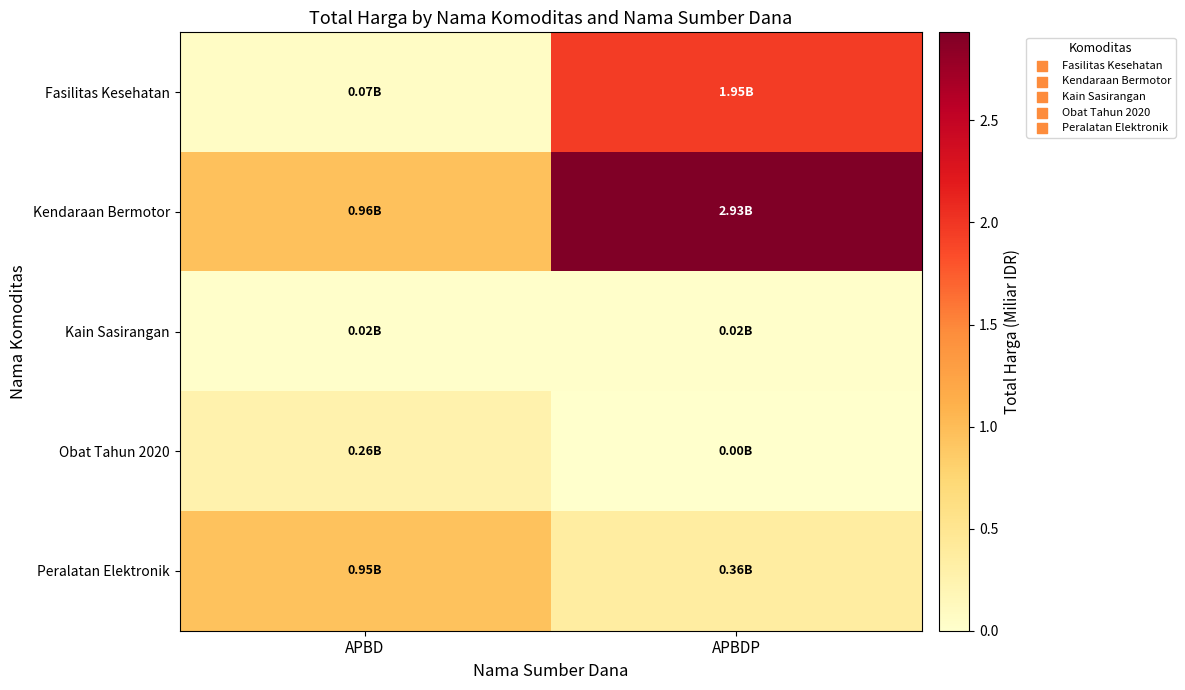

At how many categories does at least one series exceed 2?

1